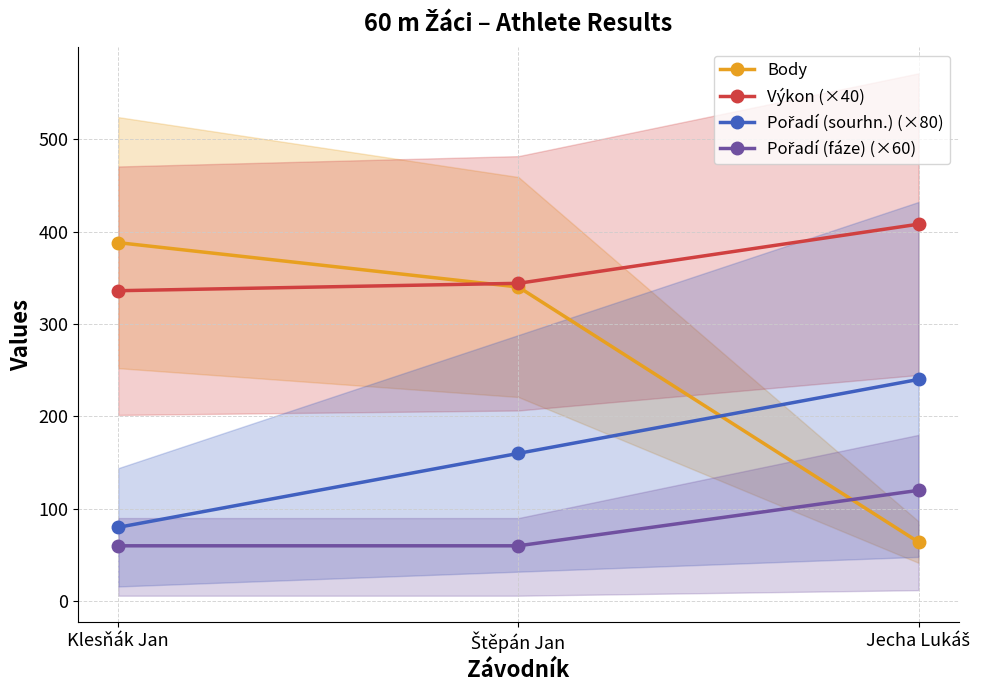

What is the maximum value shown in the chart?

408